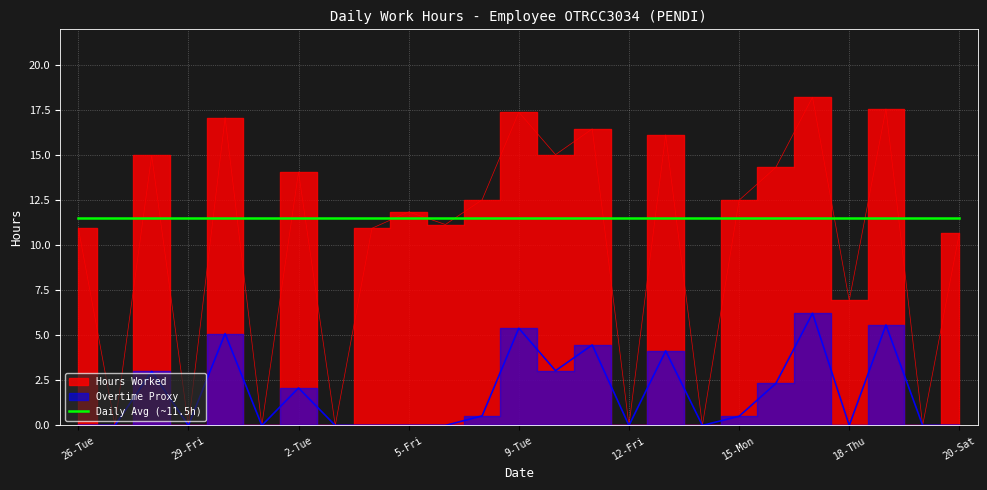

What is the difference between the Overtime Proxy values at 26-Tue and 19-Fri?

5.6